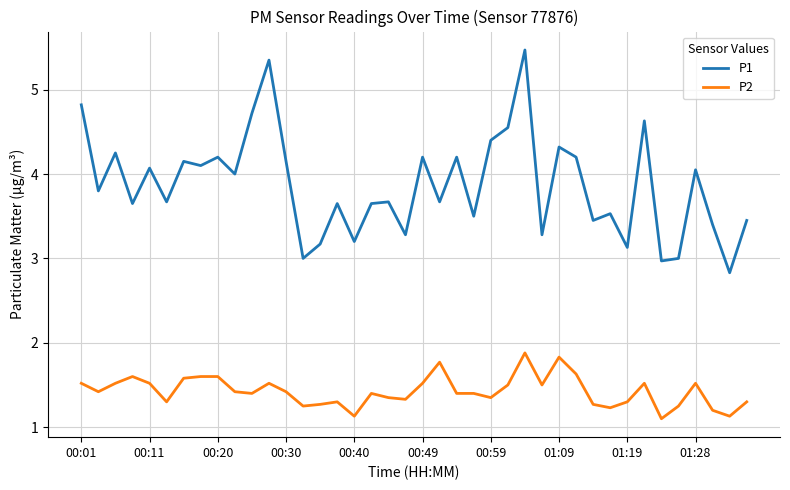

Which series has the widest spread of values?

P1